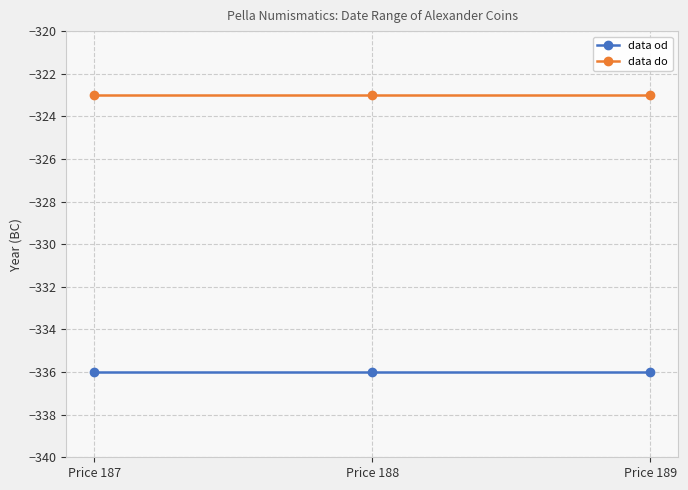

What is the total value across all series at Price 189?

-659